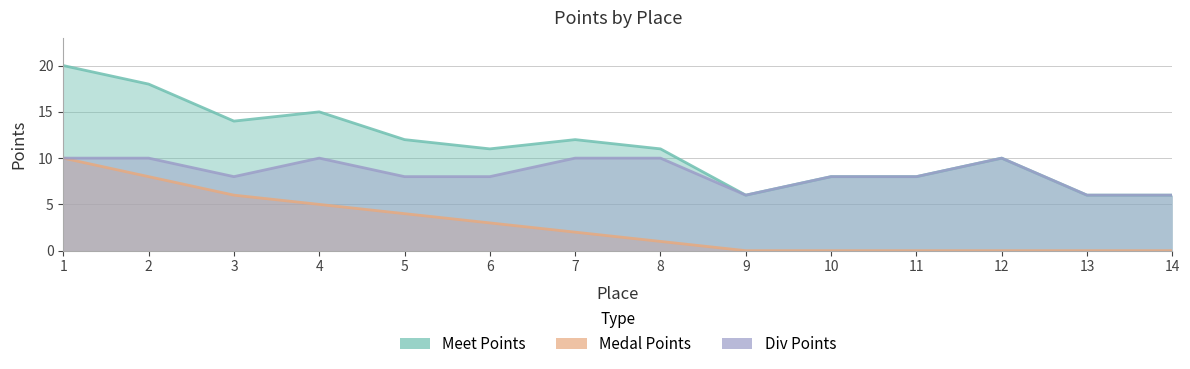

Rank the series at 6 from lowest to highest value.

Medal Points, Div Points, Meet Points